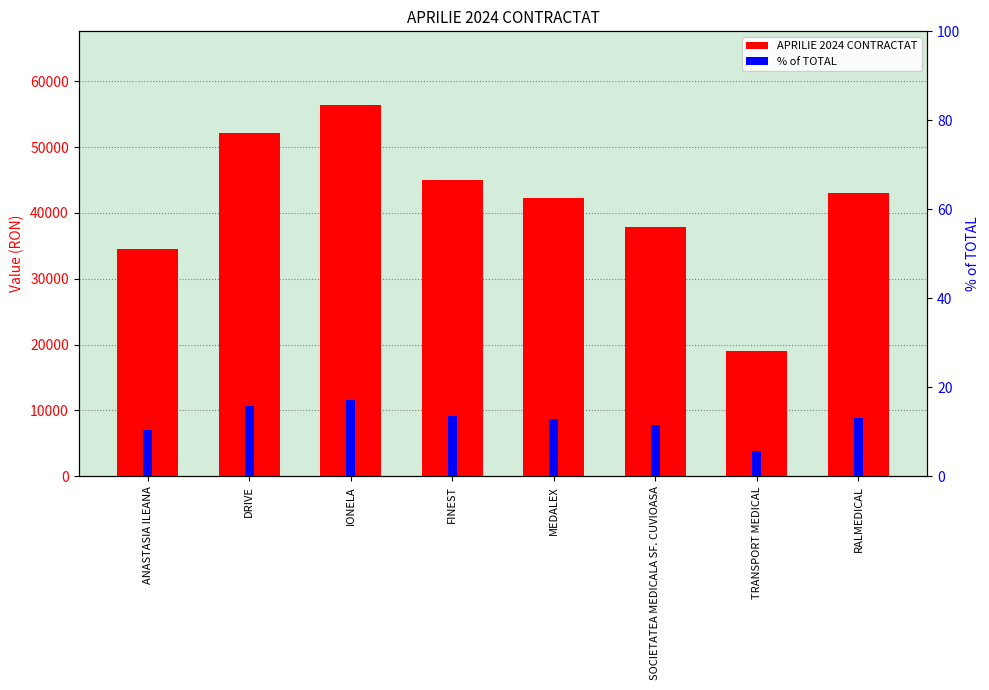

What is the label of the 2nd bar from the right?

TRANSPORT MEDICAL